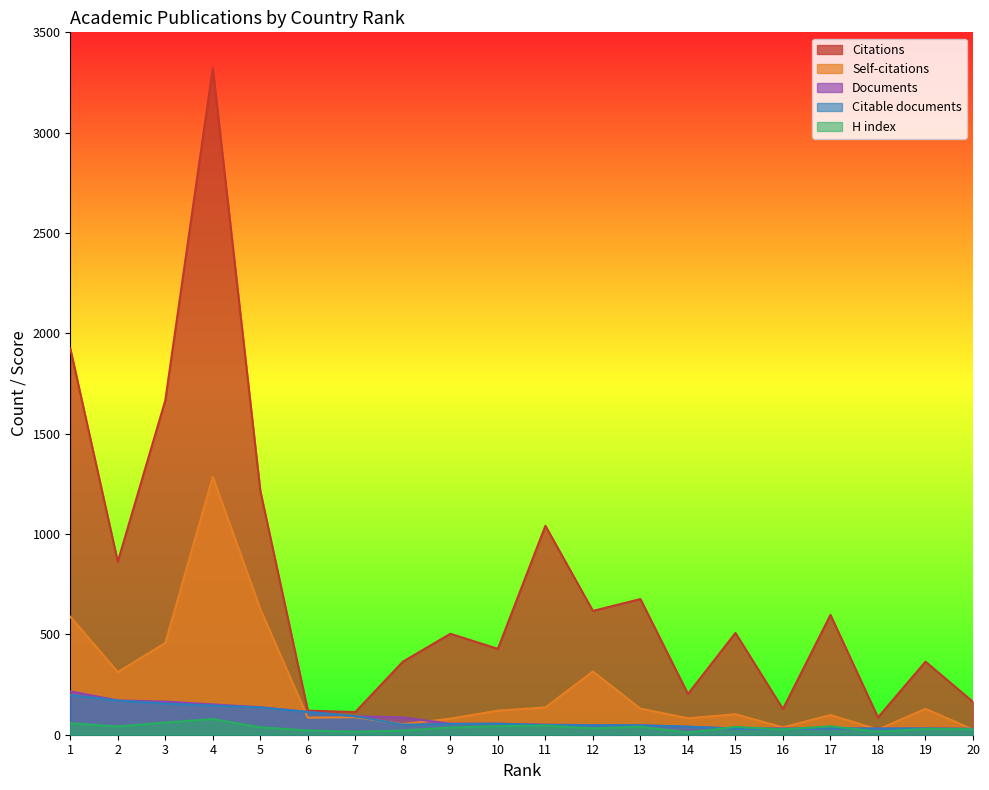

What is the maximum value for Documents?

216